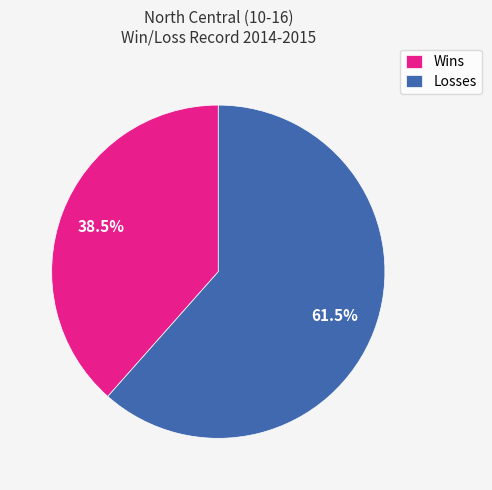

Which category has the smallest portion of the pie?

Wins